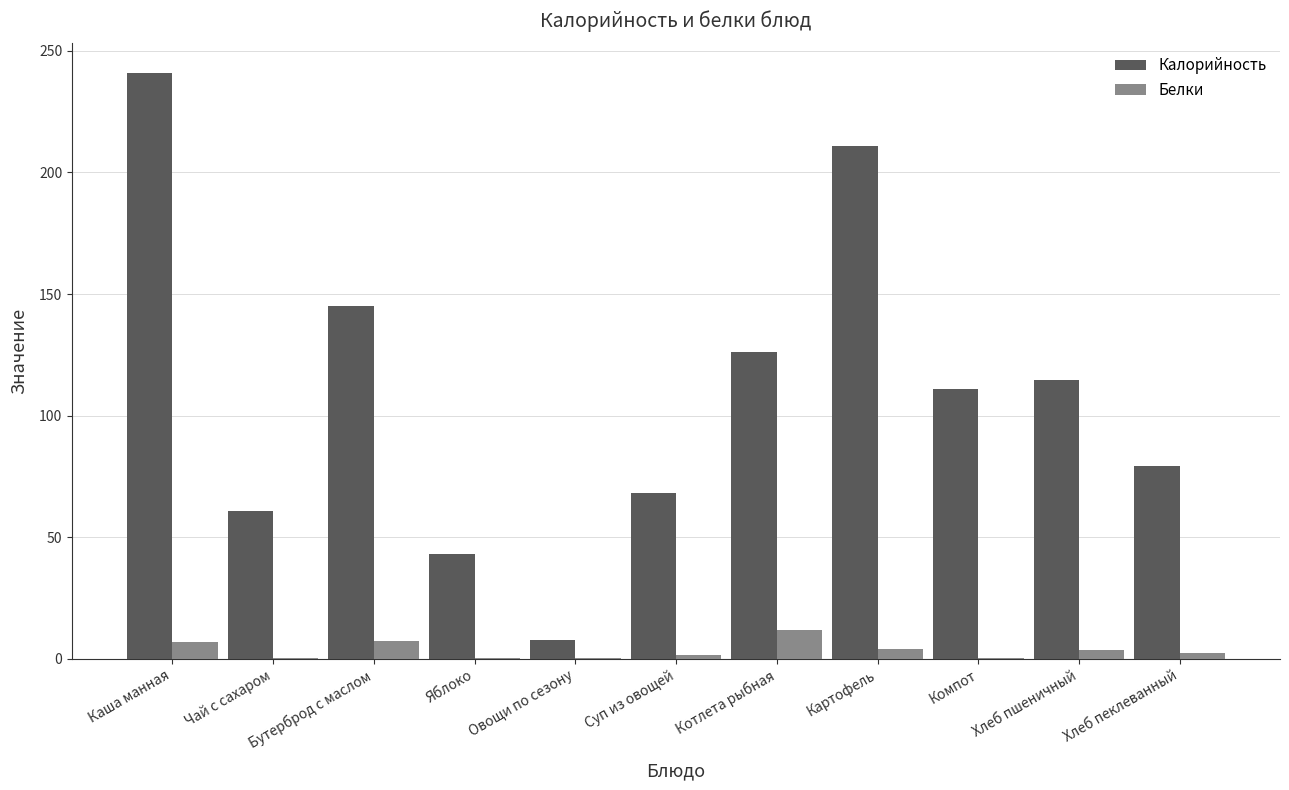

What is the greatest value displayed?

241.0